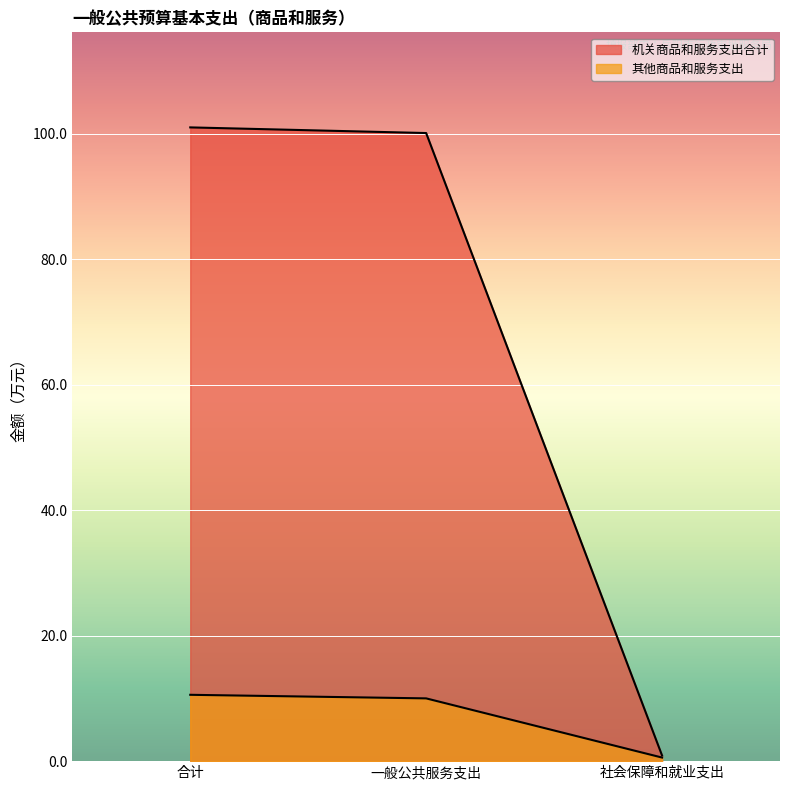

How many lines are shown in the chart?

2